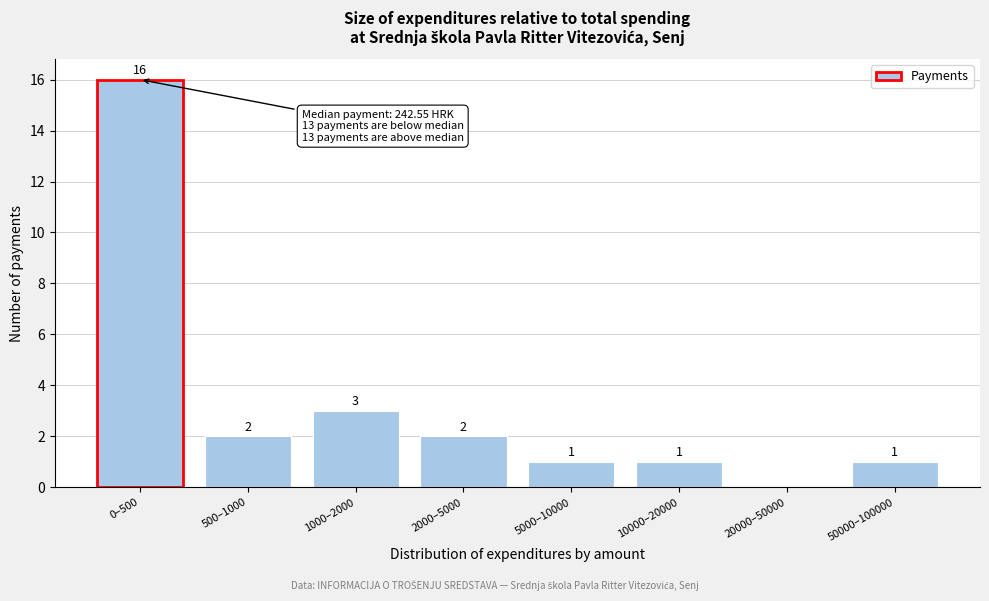

Reading right to left, what are all the values shown in this chart?

50000–100000=1	20000–50000=0	10000–20000=1	5000–10000=1	2000–5000=2	1000–2000=3	500–1000=2	0–500=16